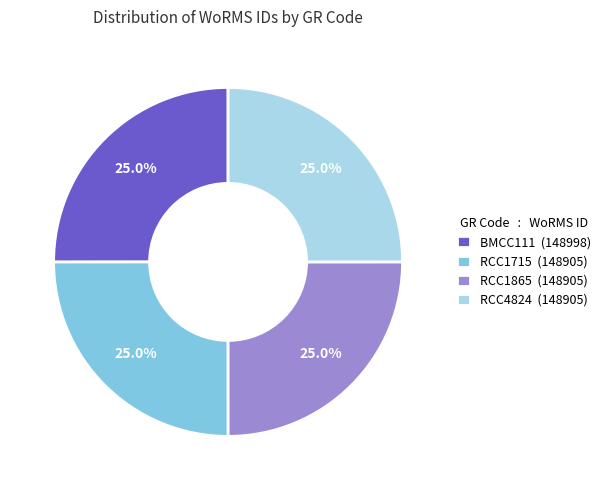

Does RCC1715 account for over 50% of the chart?

No